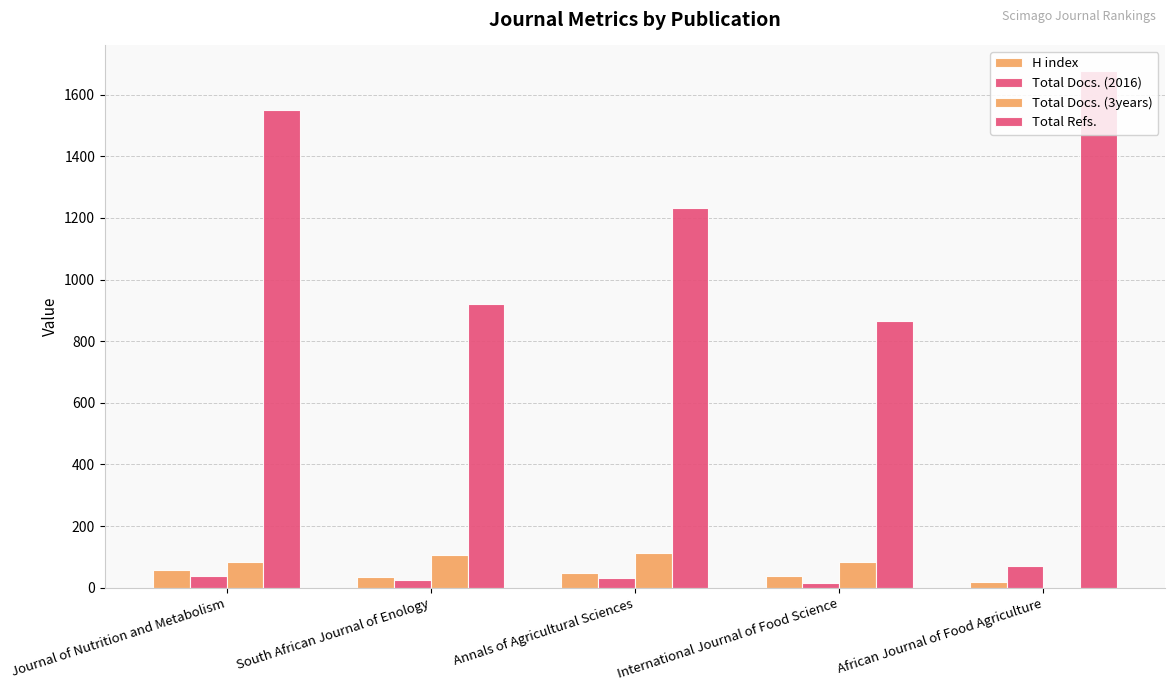

Reading right to left, extract all data points from this chart.

H index: African Journal of Food Agriculture=18	International Journal of Food Science=38	Annals of Agricultural Sciences=48	South African Journal of Enology=35	Journal of Nutrition and Metabolism=57
Total Docs. (2016): African Journal of Food Agriculture=72	International Journal of Food Science=16	Annals of Agricultural Sciences=30	South African Journal of Enology=24	Journal of Nutrition and Metabolism=37
Total Docs. (3years): African Journal of Food Agriculture=0	International Journal of Food Science=83	Annals of Agricultural Sciences=111	South African Journal of Enology=106	Journal of Nutrition and Metabolism=82
Total Refs.: African Journal of Food Agriculture=1676	International Journal of Food Science=864	Annals of Agricultural Sciences=1232	South African Journal of Enology=921	Journal of Nutrition and Metabolism=1549